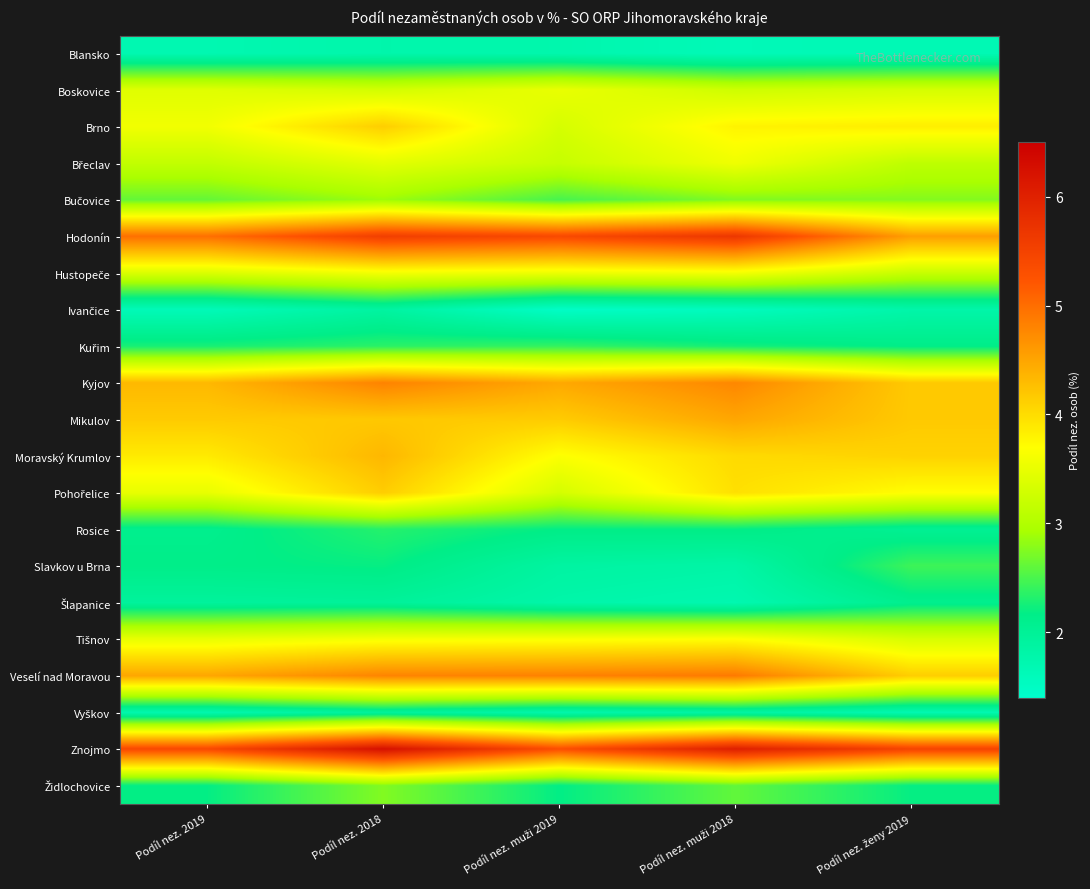

What is the difference between the highest and lowest values at Podíl nez. ženy 2019?

3.8